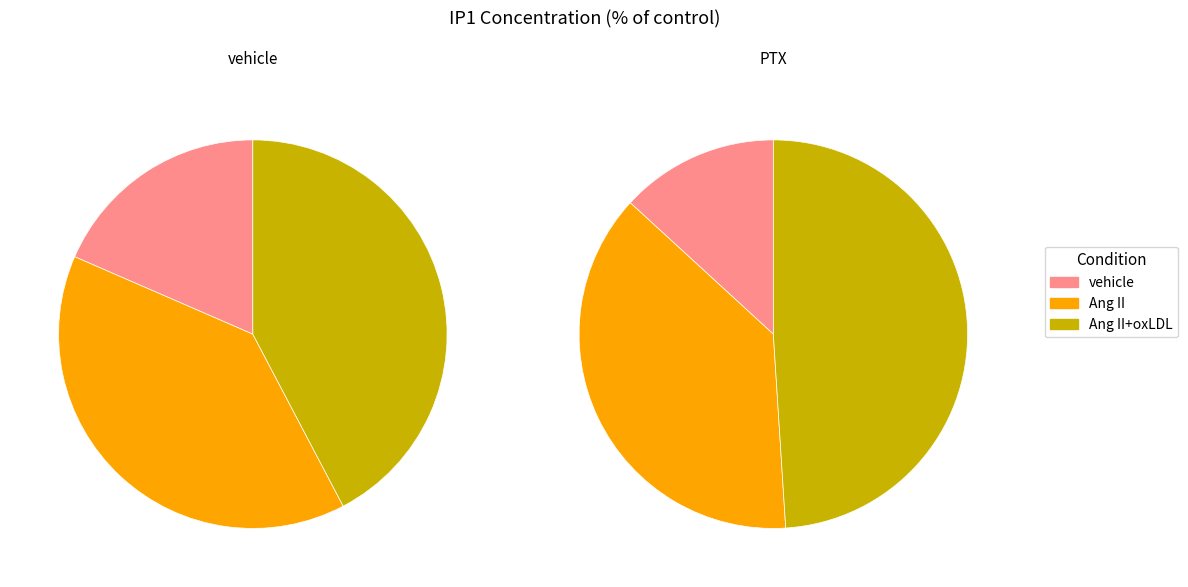

What percentage is the Ang II slice, to the nearest percent?

39%